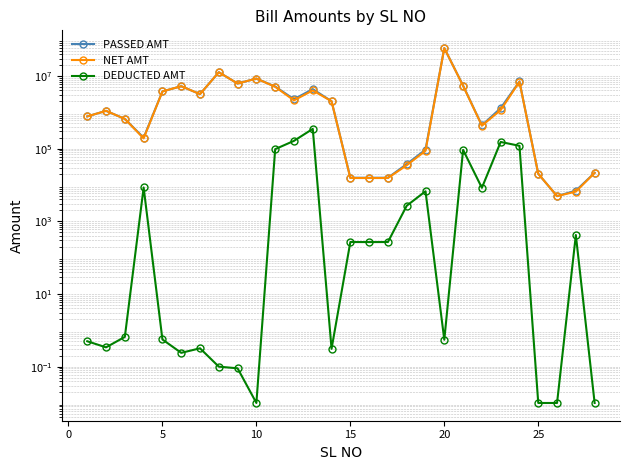

Reading right to left, transcribe all the data shown in this chart.

PASSED AMT: 21612.0	7000.0	4951.0	20358.0	7080000.0	1309490.8	439106.5	5457508.2	58808783.5	94116.4	37647.4	15865.3	15840.6	15865.3	2025489.3	4373196.2	2299263.1	5145744.0	8520813.0	6213595.1	12726510.1	3177571.3	5246068.2	3767174.6	200739.1	660313.7	1101071.3	773108.5
NET AMT: 21612.0	6580.0	4951.0	20358.0	6960000.0	1156347.0	430742.0	5365008.0	58808783.0	87393.0	34958.0	15596.0	15572.0	15596.0	2025489.0	4022080.0	2135030.0	5048665.0	8520813.0	6213595.0	12726510.0	3177571.0	5246068.0	3767174.0	192191.0	660313.0	1101071.0	773108.0
DEDUCTED AMT: 0.0	420.0	0.0	0.0	120000.0	153143.8	8364.5	92500.2	0.6	6723.4	2689.4	269.3	268.6	269.3	0.3	351116.2	164233.1	97079.0	0.0	0.1	0.1	0.3	0.2	0.6	8548.1	0.7	0.3	0.5